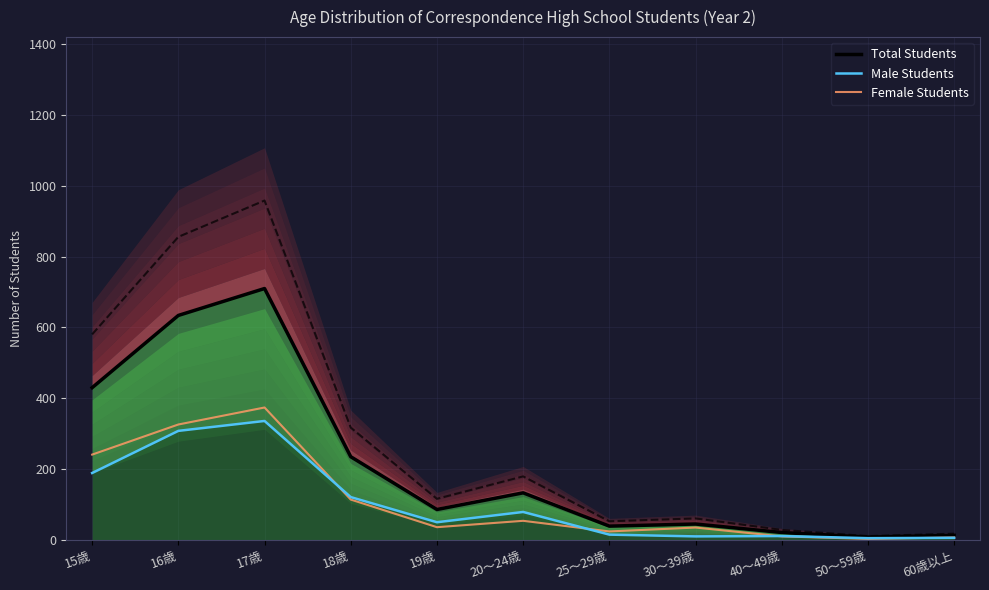

At which label does Male Students reach its peak?

17歳